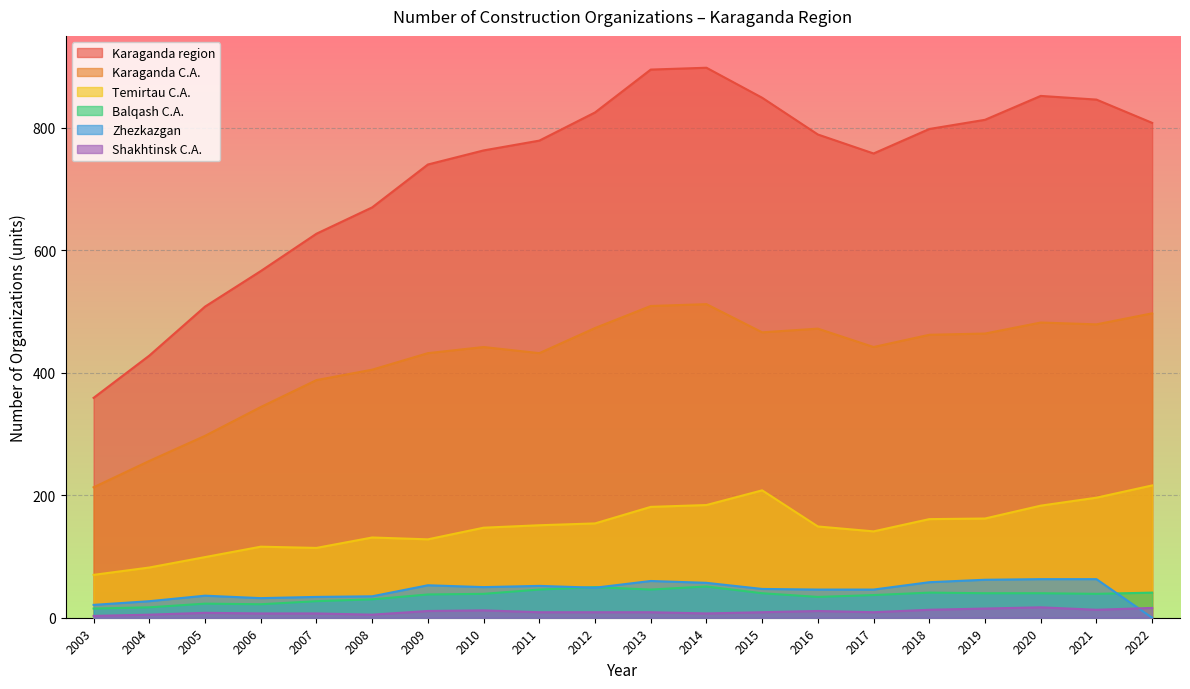

How many lines are shown in the chart?

6